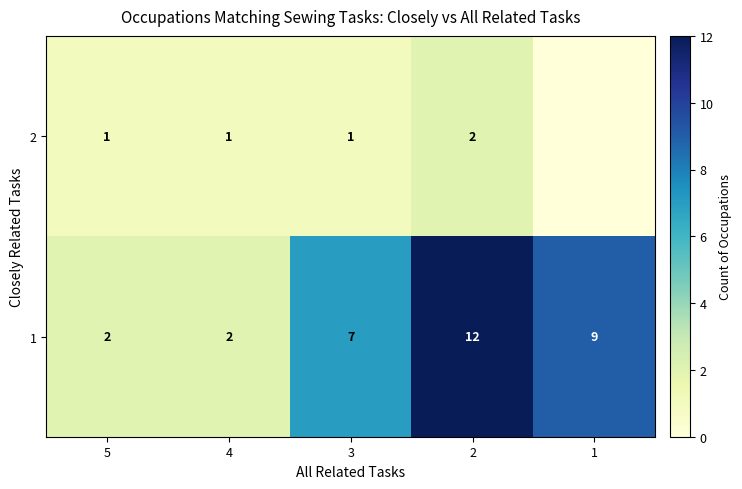

Is the value of row_1 at 4 greater than the value of row_0 at 3?

Yes